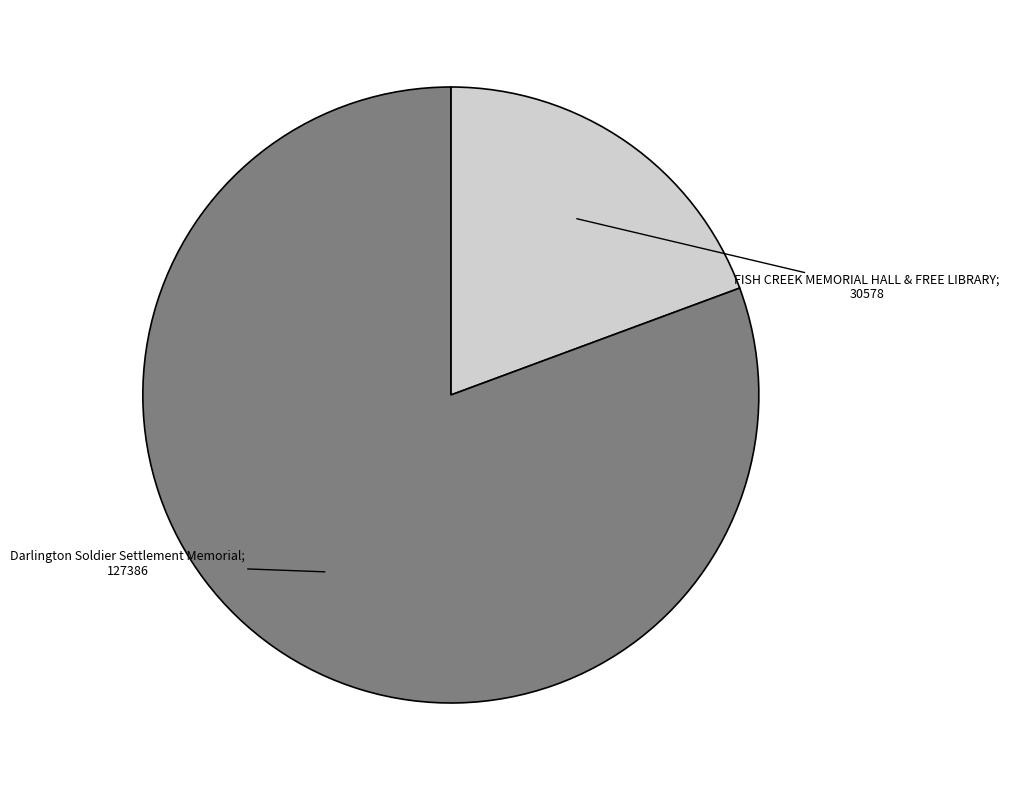

Is there a majority slice in this chart?

Yes